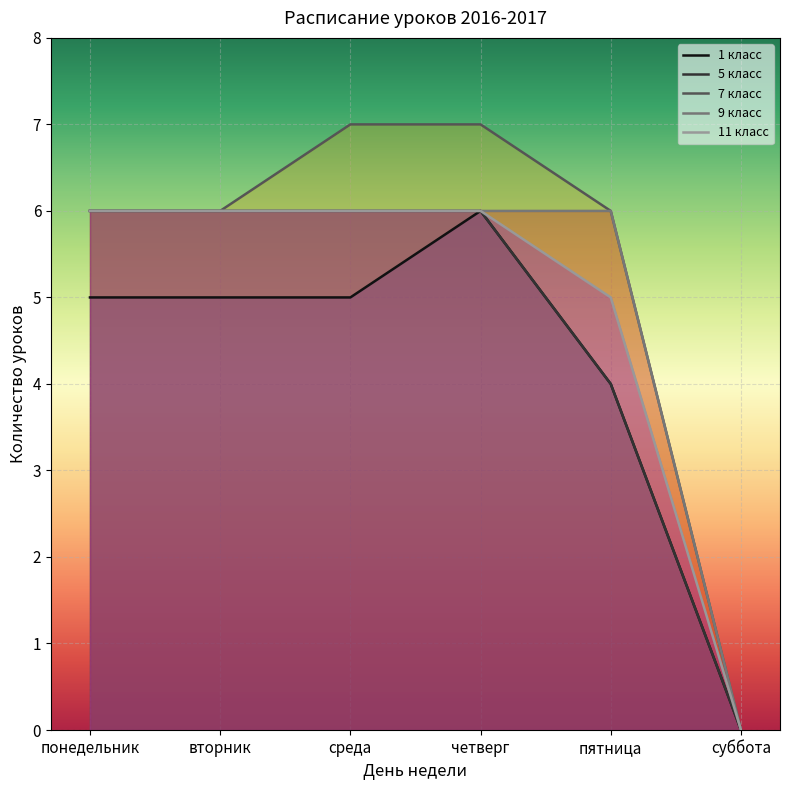

At which category is the sum across all series the highest?

четверг